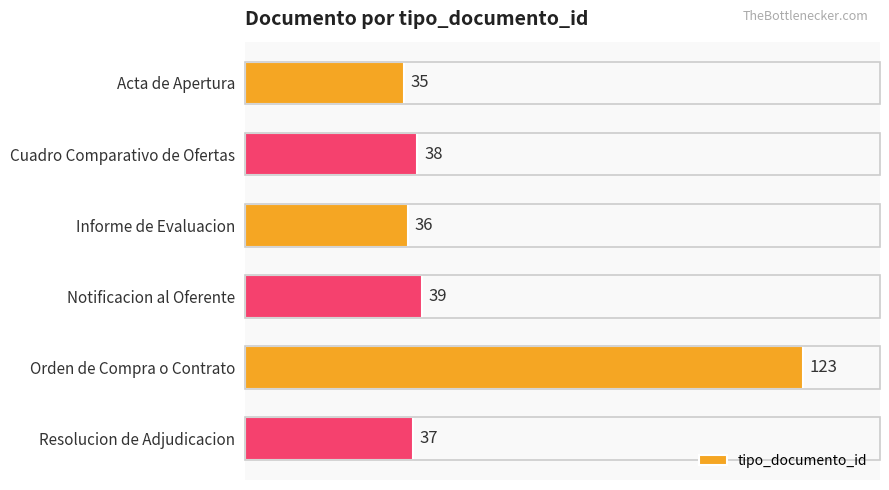

Rank the categories by value from highest to lowest.

Orden de Compra o Contrato, Notificacion al Oferente, Cuadro Comparativo de Ofertas, Resolucion de Adjudicacion, Informe de Evaluacion, Acta de Apertura